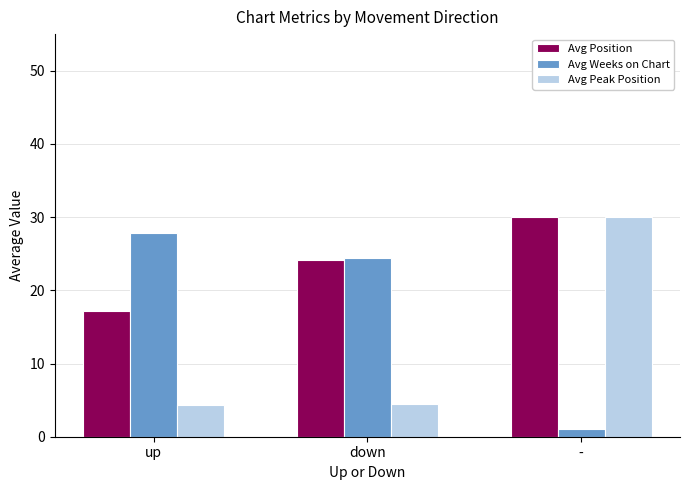

At which label does Avg Peak Position reach its peak?

-